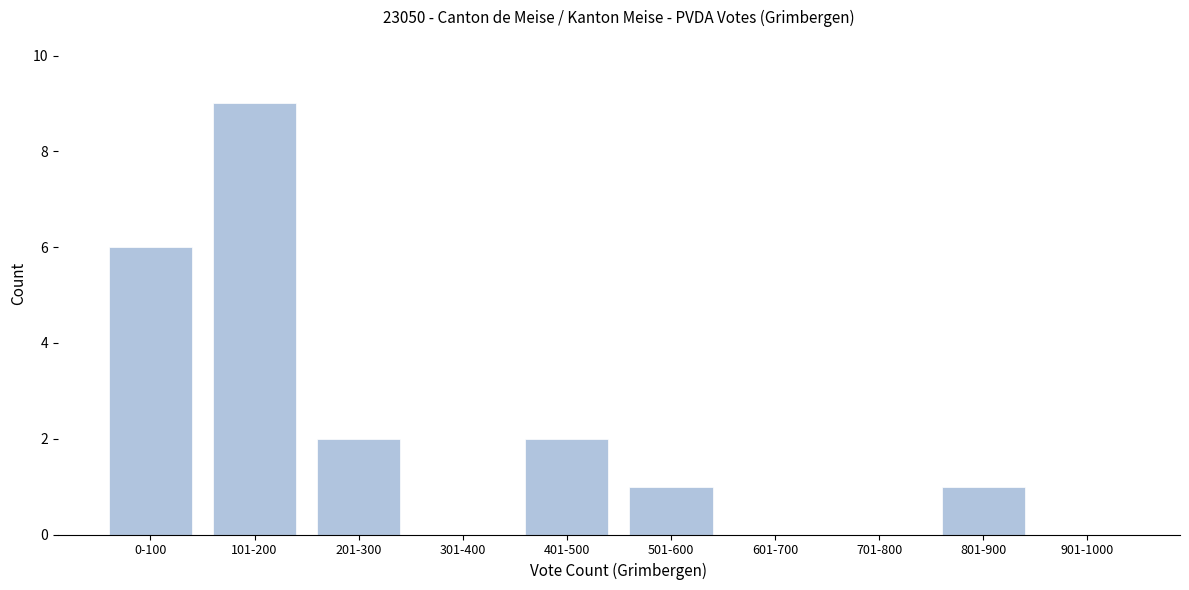

Reading left to right, extract all data points from this chart.

0-100=6	101-200=9	201-300=2	301-400=0	401-500=2	501-600=1	601-700=0	701-800=0	801-900=1	901-1000=0